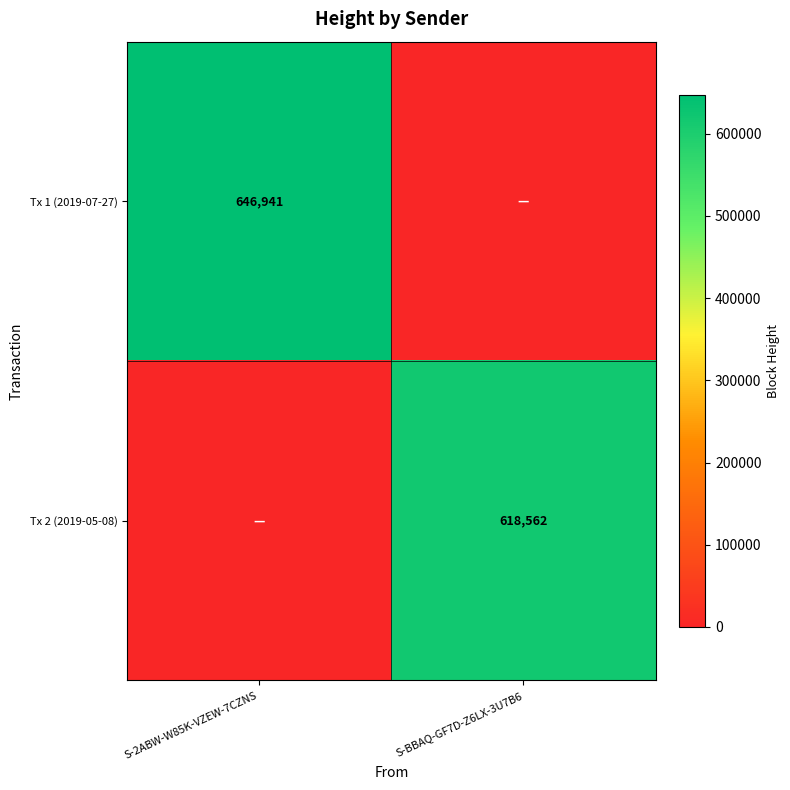

Is it true that Tx 1 (2019-07-27) equals 265603 at S-2ABW-W85K-VZEW-7CZNS?

False